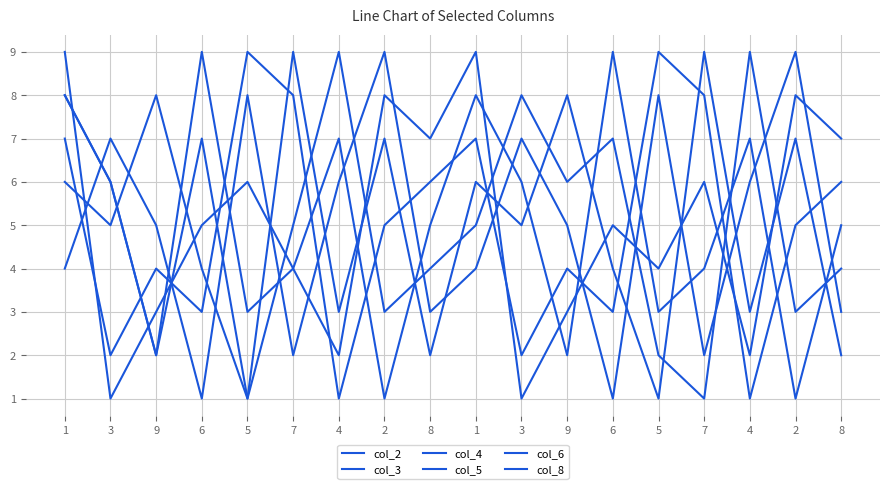

How many lines are shown in the chart?

6